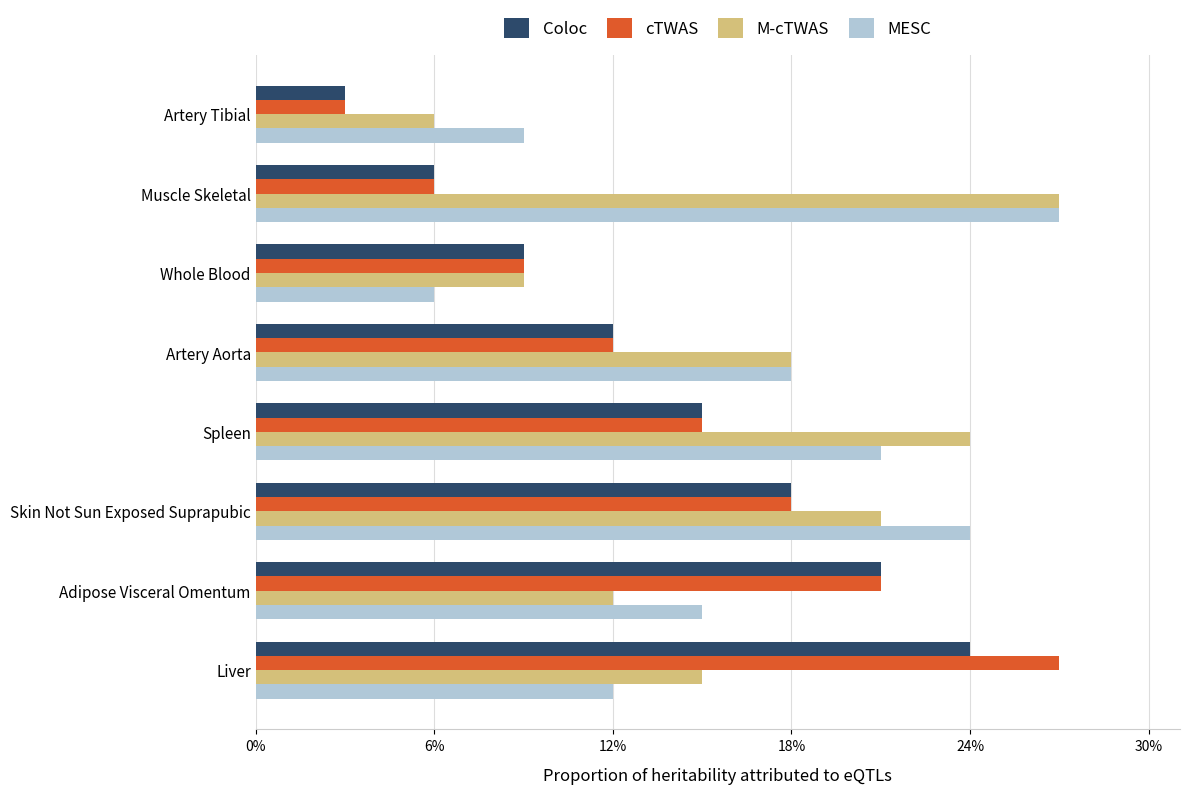

What are all the series names shown in the legend?

Coloc, cTWAS, M-cTWAS, MESC